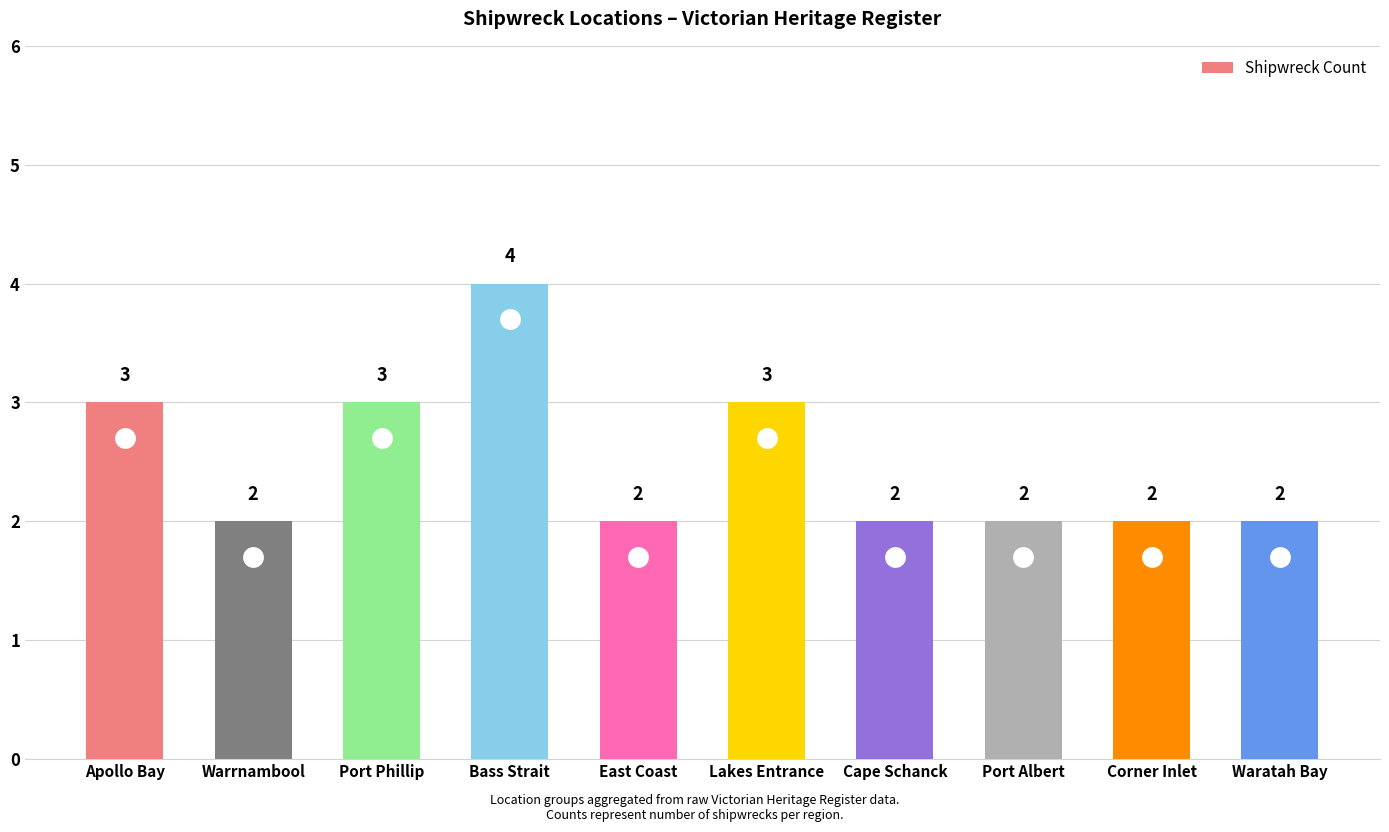

What is the change in value from Apollo Bay to Waratah Bay?

-1